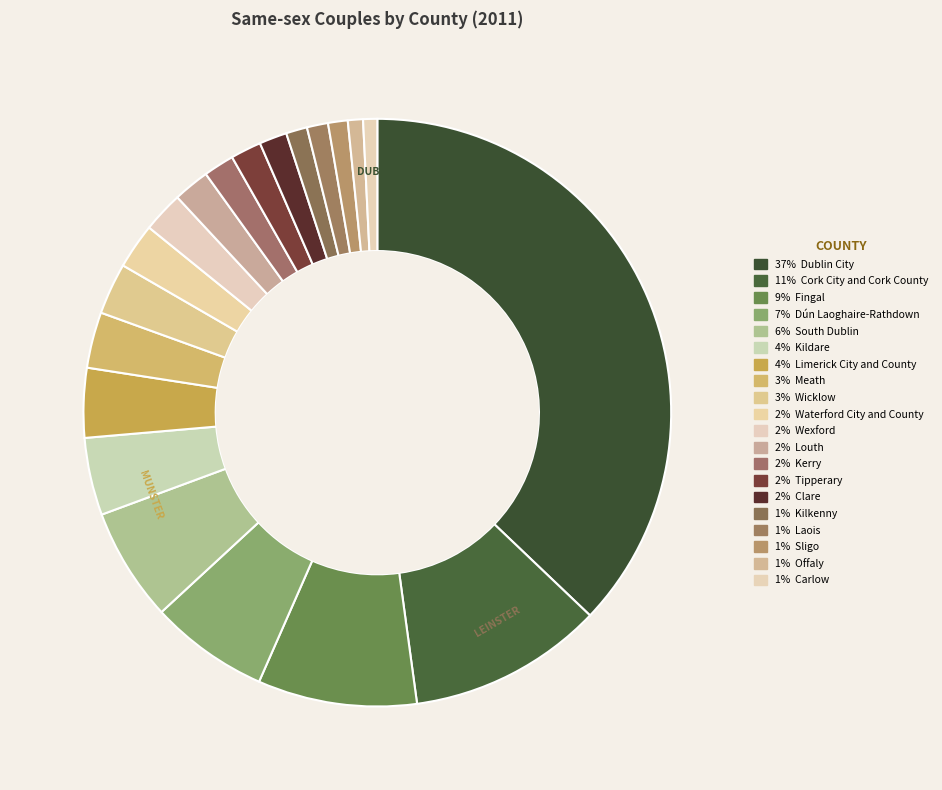

Does any single category account for the majority?

No